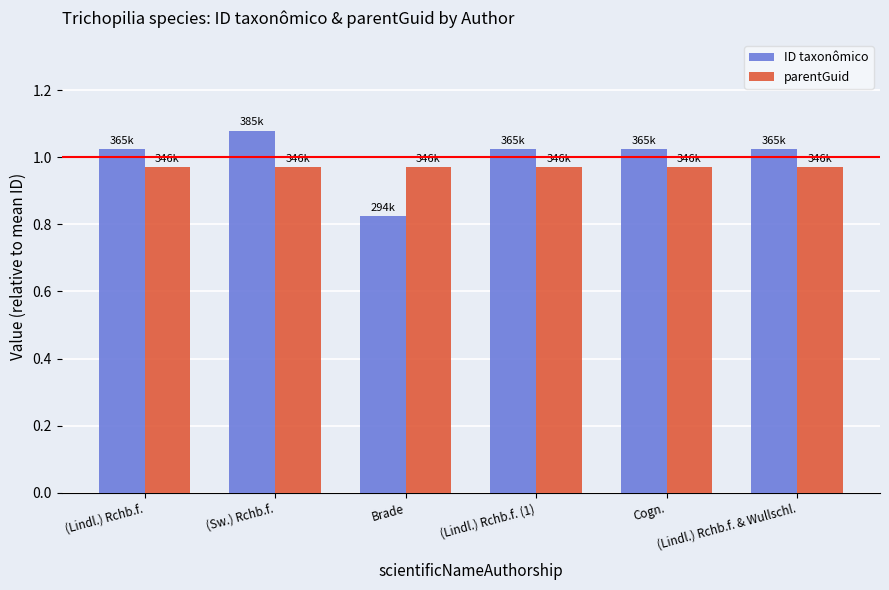

What is the sum of all ID taxonômico values?

6.0